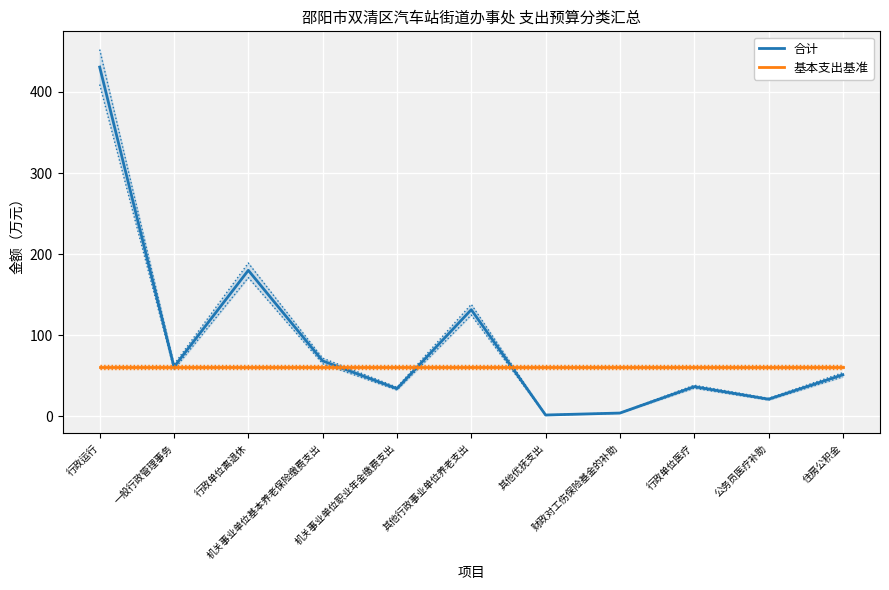

What are all the series names shown in the legend?

合计, 基本支出基准